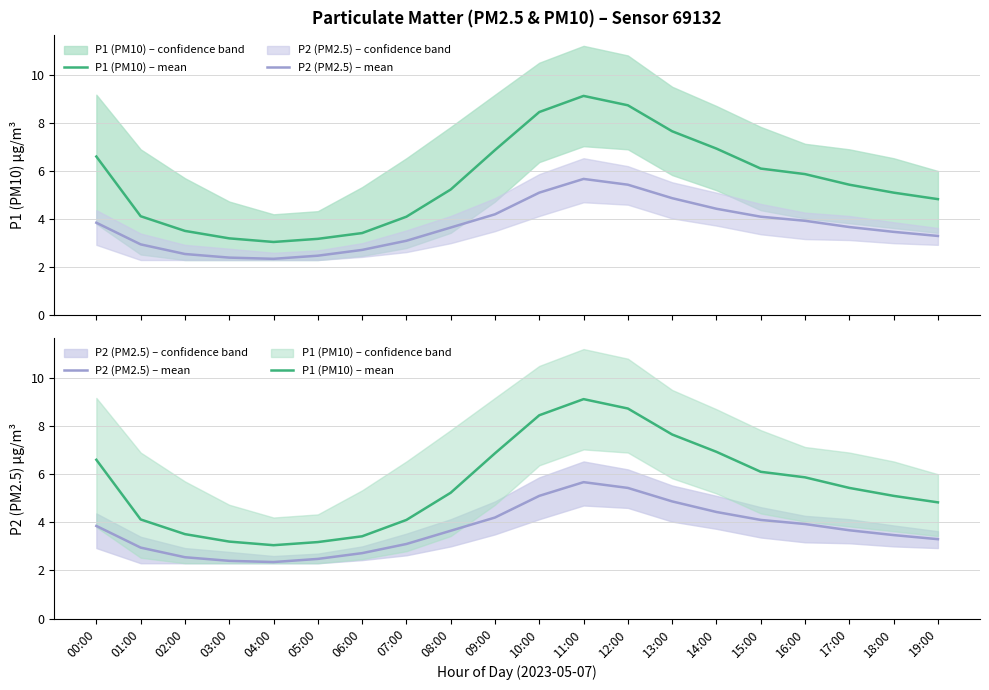

True or false: P2 (PM2.5) – mean has a value of 4.4 at 14:00.

True